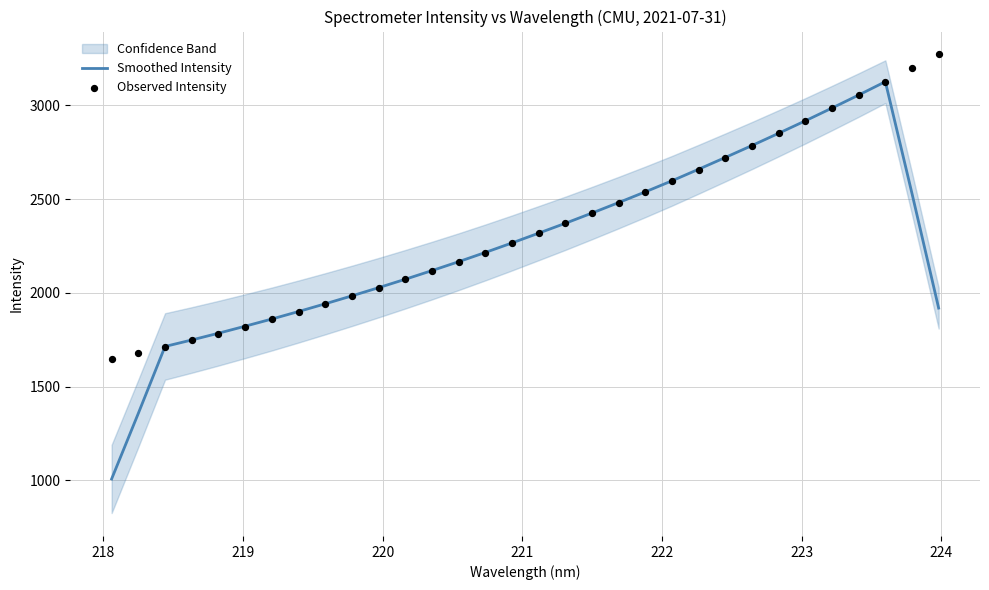

What is the maximum value for Smoothed Intensity?

3126.1